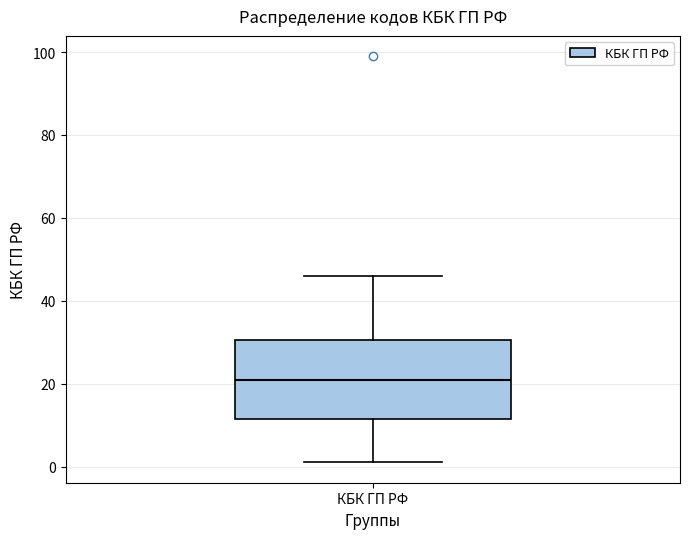

Transcribe this box plot: give where the median line is, the range the box spans, and where the two whiskers end, as read against the y-axis. The values are not printed on the chart, so give them approximately, as read against the axis.

median 22, box 12 to 30, whiskers 2 to 46